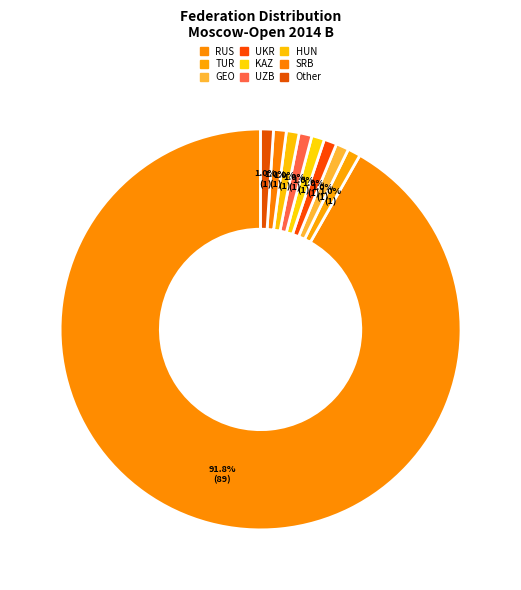

How many segments does this pie chart have?

9